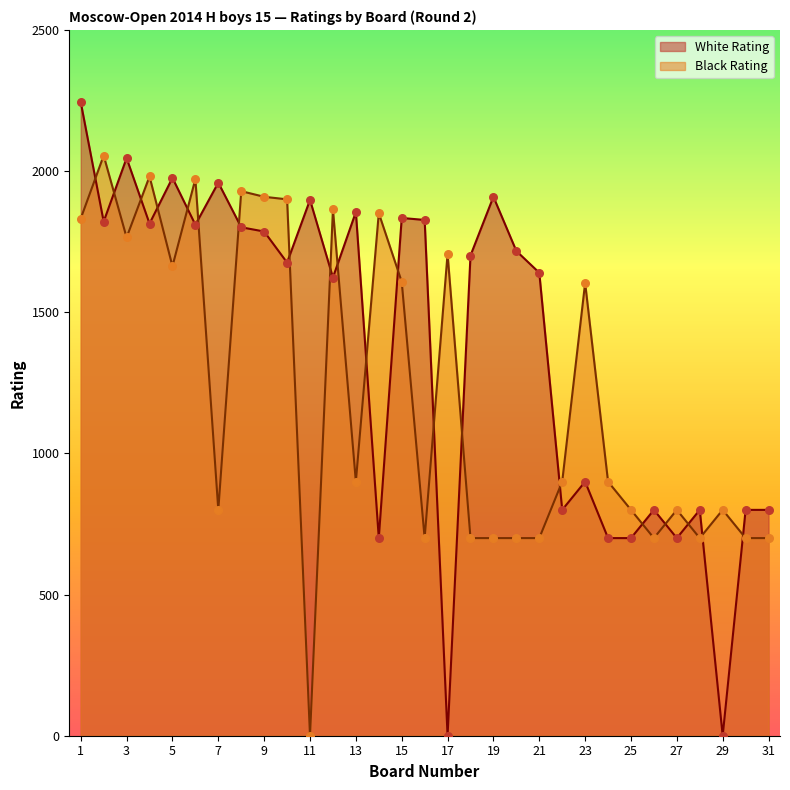

Is the value of White Rating at 17 greater than the value of Black Rating at 31?

No